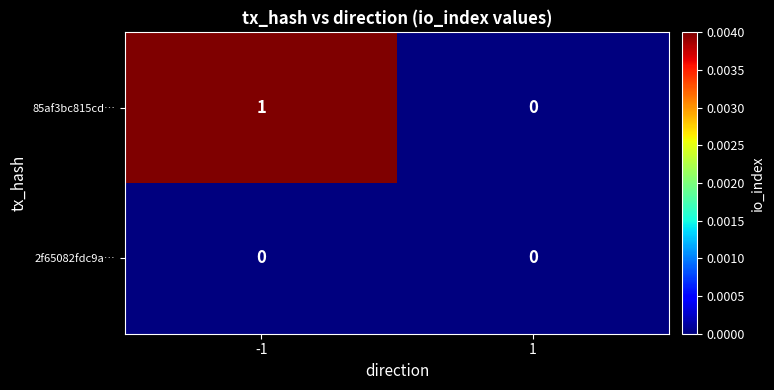

Reading left to right, list all the values displayed in this chart.

85af3bc815cd…: 1	0
2f65082fdc9a…: 0	0